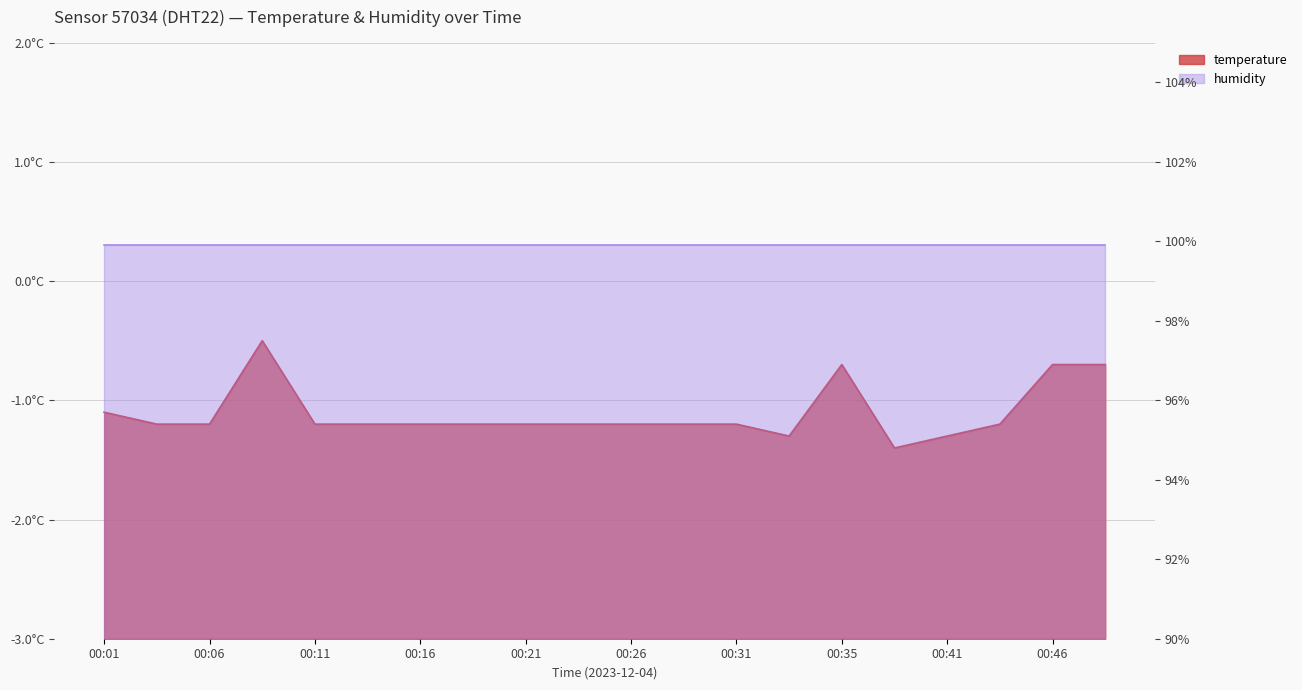

Which label corresponds to the largest value in the chart?

00:09